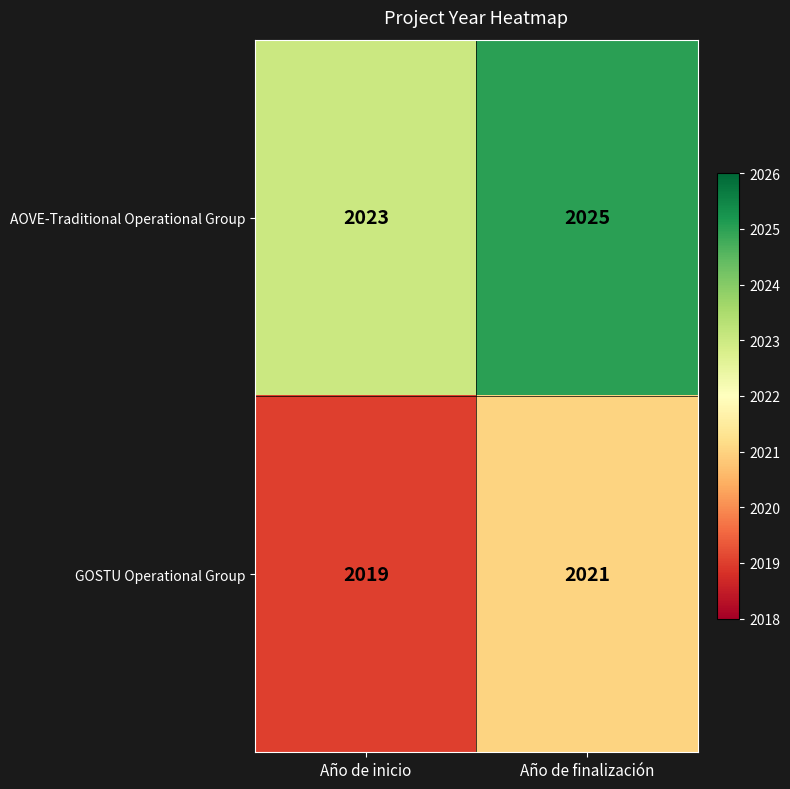

What is the spread (max minus min) of values at Año de inicio?

4